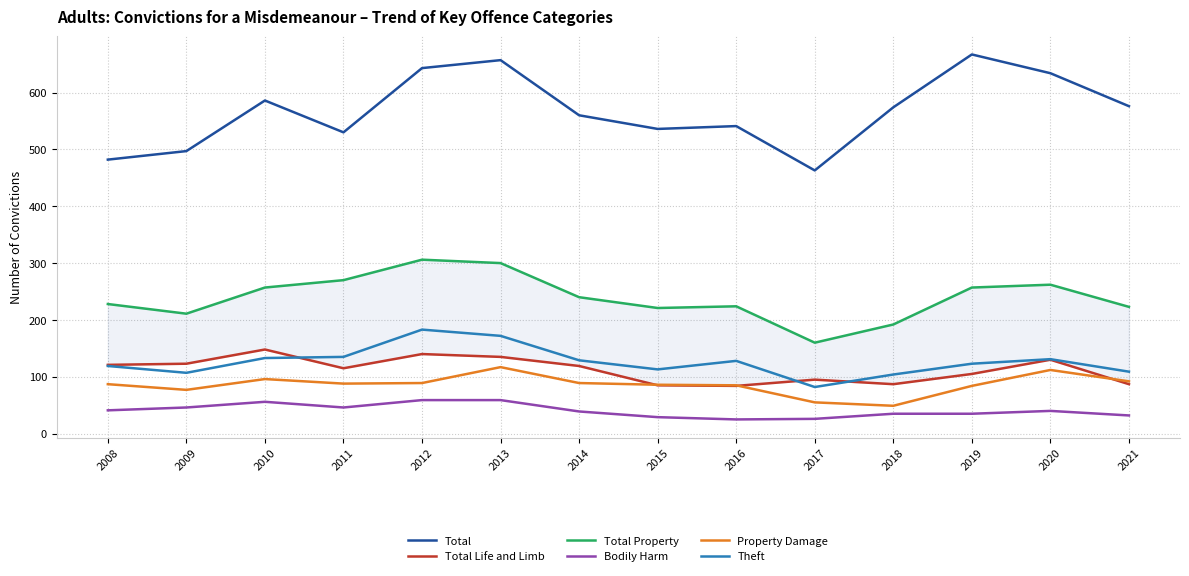

The value of Total Property at 2020 is 147. True or false?

False